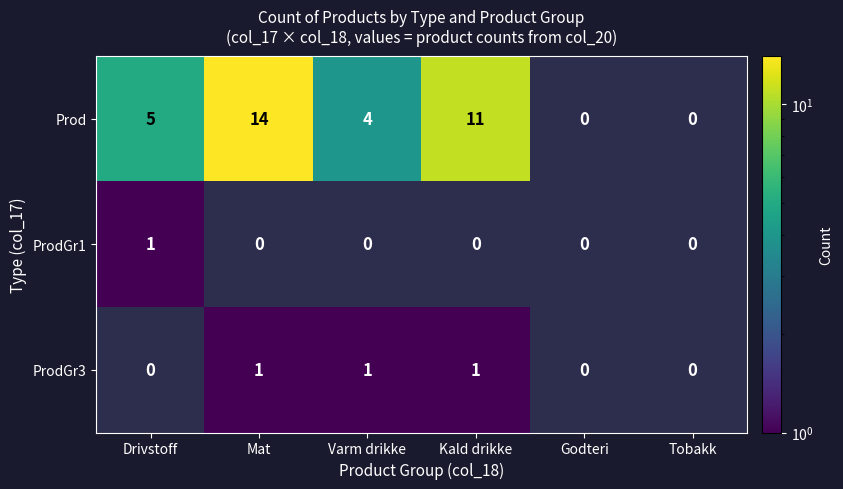

The value of Prod at Mat is 14. True or false?

True